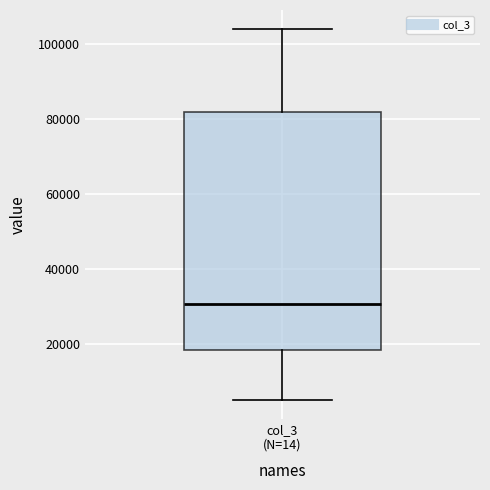

Transcribe this box plot: give where the median line is, the range the box spans, and where the two whiskers end, as read against the y-axis. The values are not printed on the chart, so give them approximately, as read against the axis.

median 30000, box 18000 to 82000, whiskers 6000 to 104000